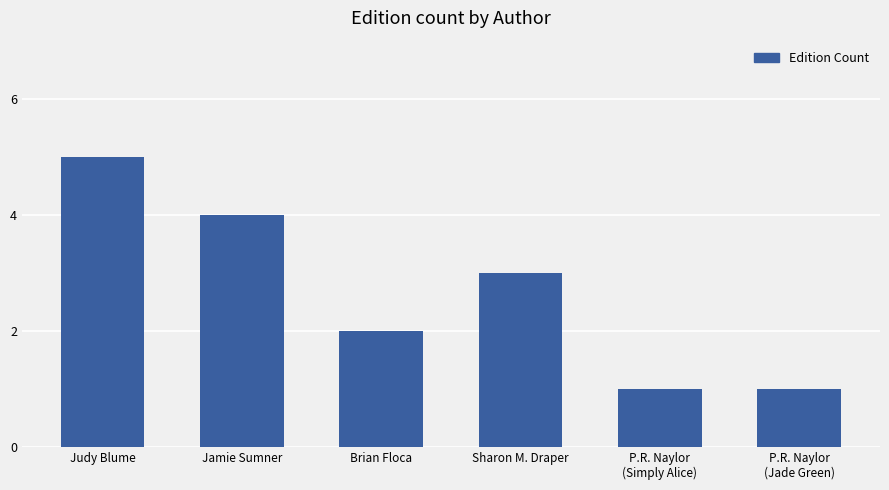

What is the average value?

3